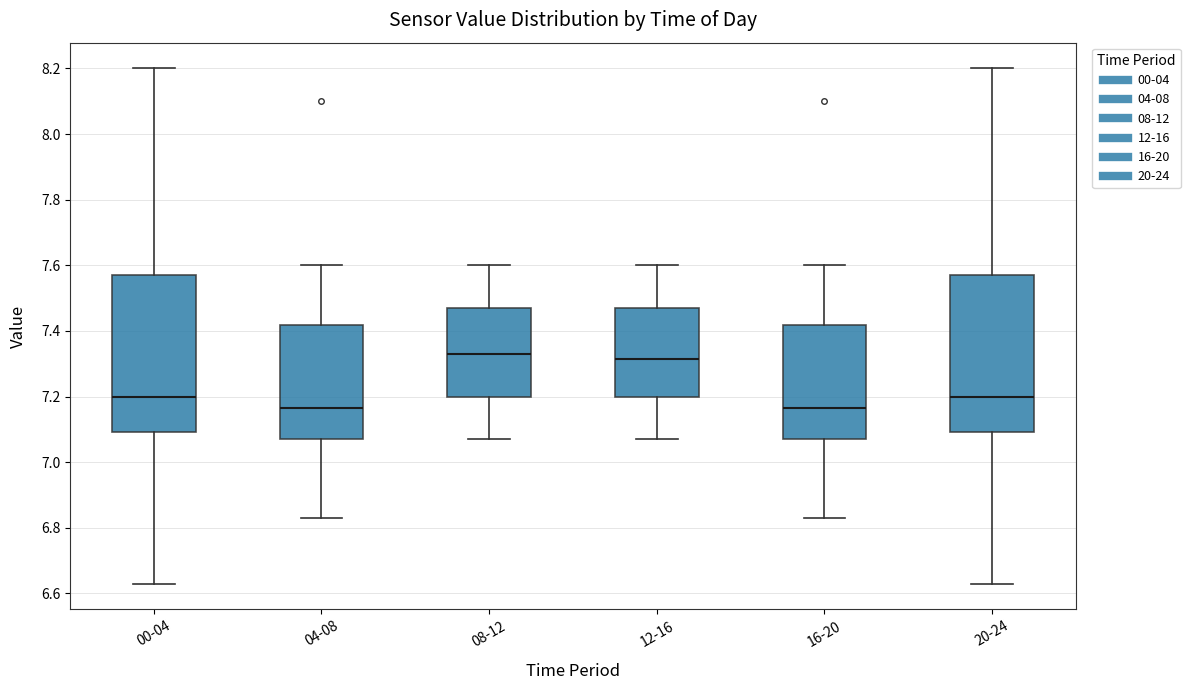

Where does the upper whisker of the box for 12-16 end on the y-axis? The values are not printed on the chart, so give them approximately, as read against the axis.

7.60